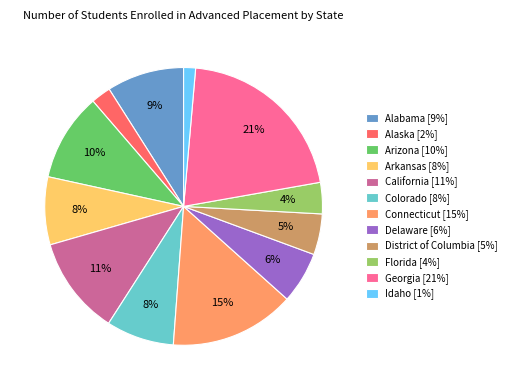

Between Alabama and Alaska, which is larger?

Alabama